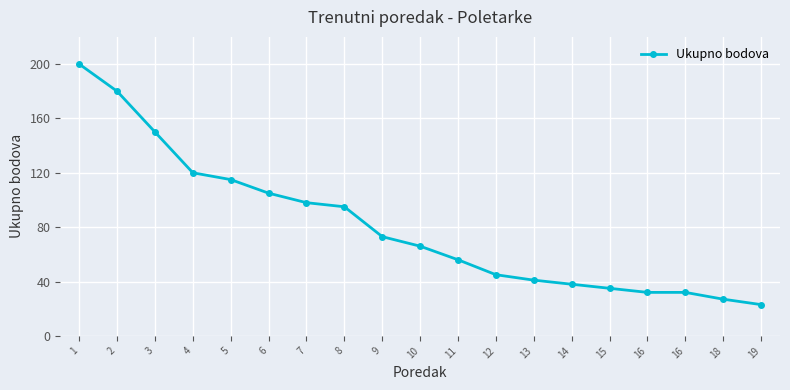

What is the greatest value displayed?

200